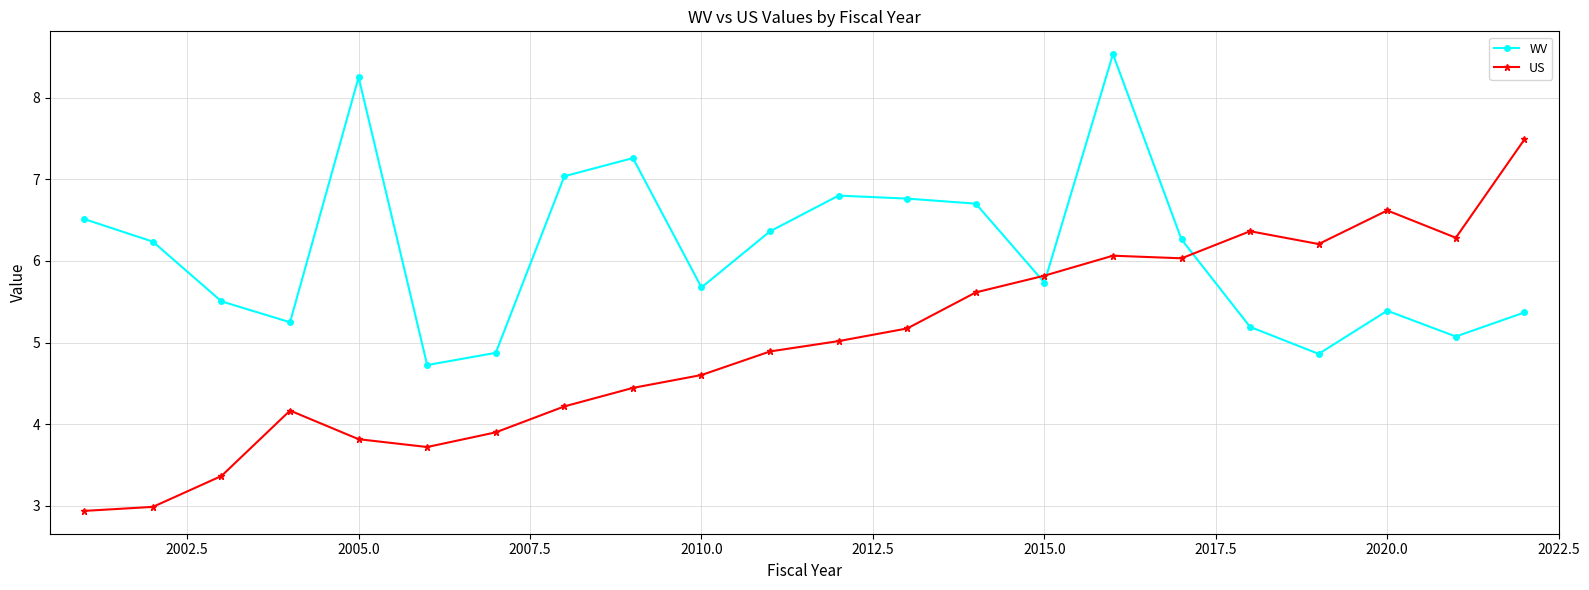

List the series in order of their overall mean, highest first.

WV, US